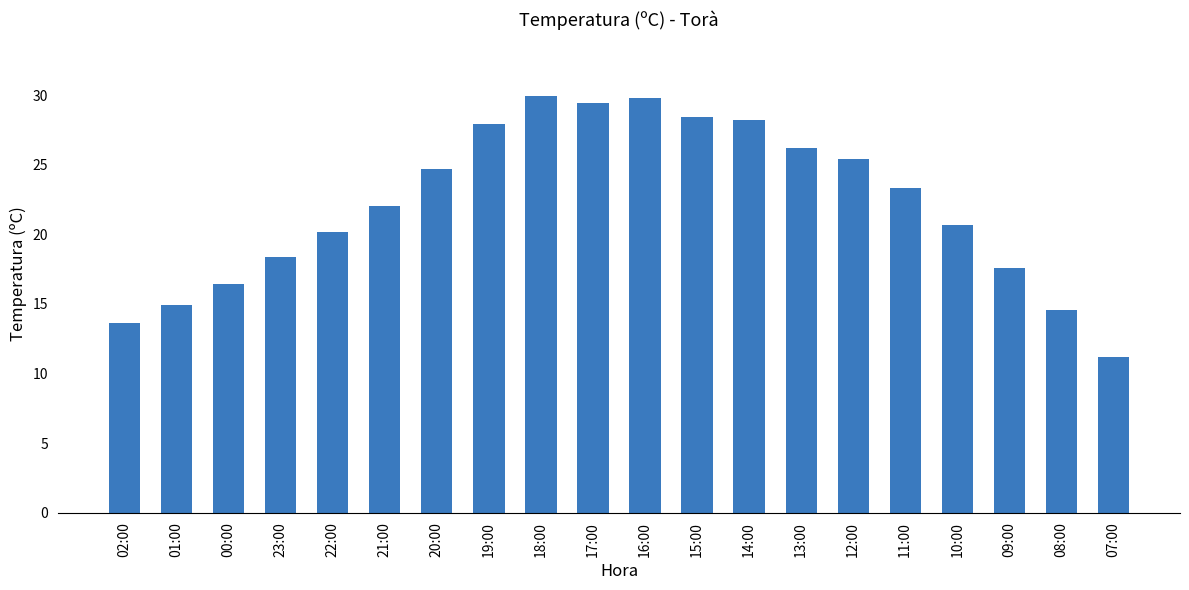

What is the sum of all values?

442.8